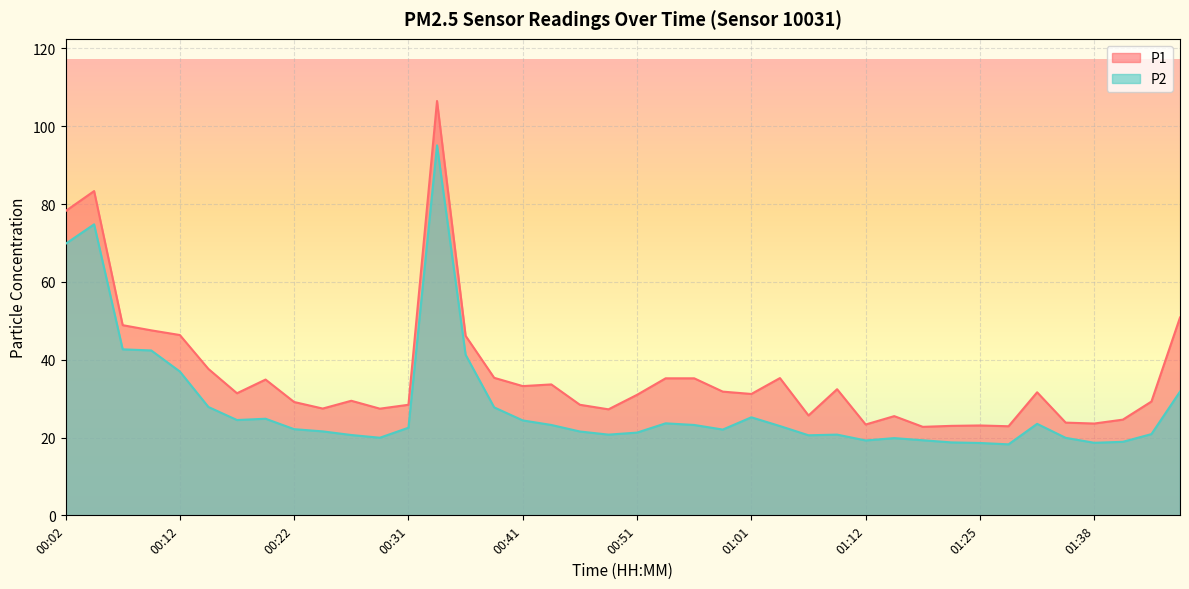

How many lines are shown in the chart?

2